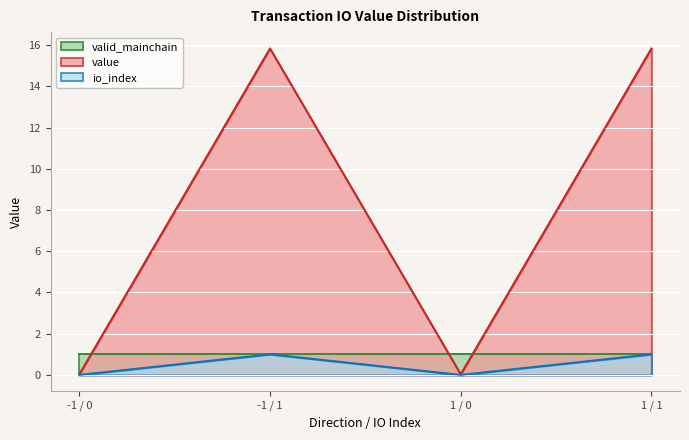

What position from the right is -1 / 0?

4